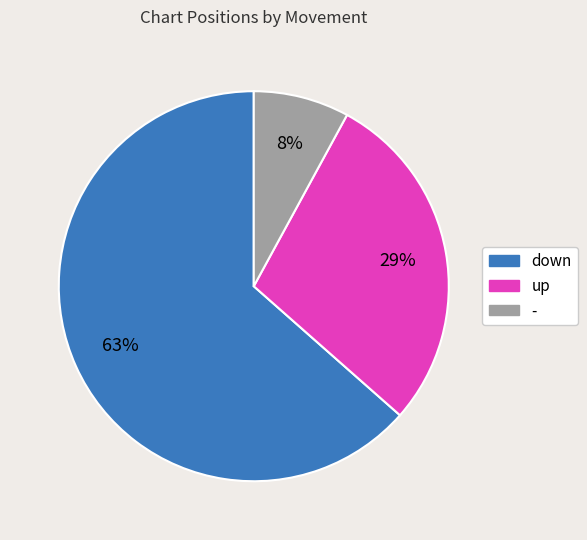

How many segments does this pie chart have?

3